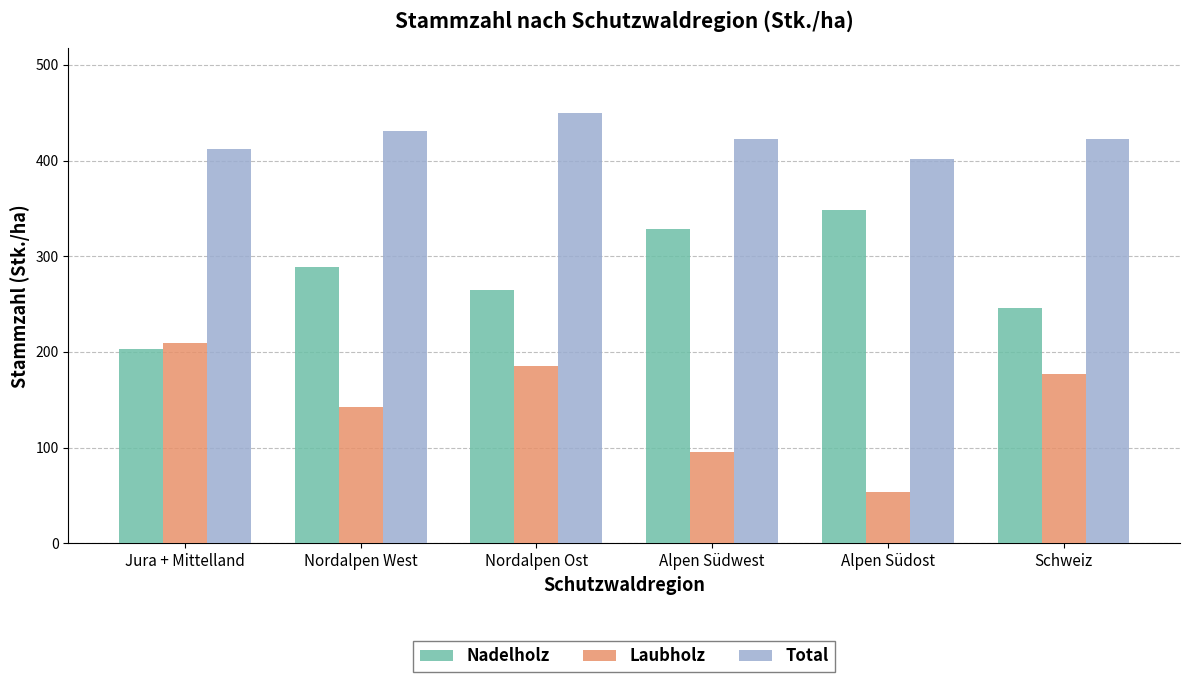

How many bars are there in total?

18